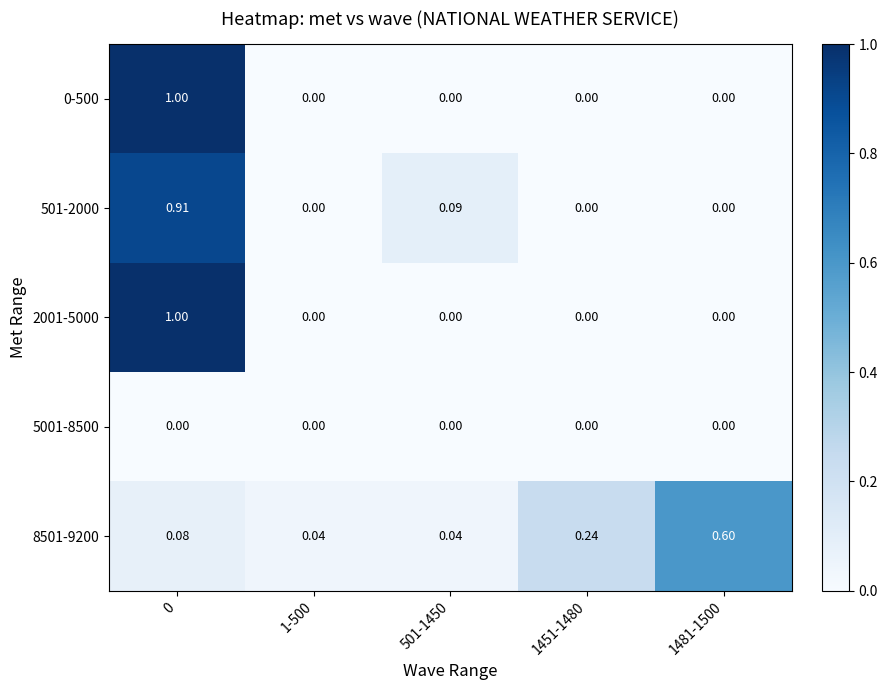

Count the number of data series in this chart.

5